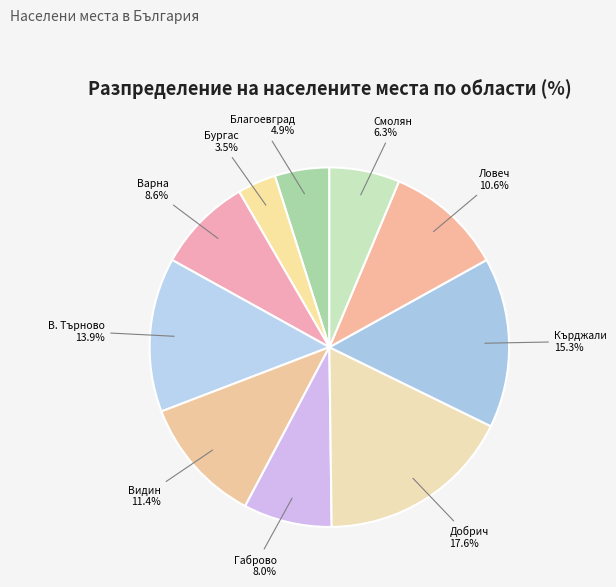

How many slices are in this pie chart?

10